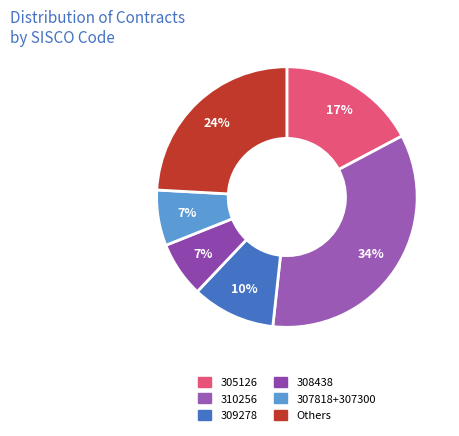

Count the number of slices in the pie.

6